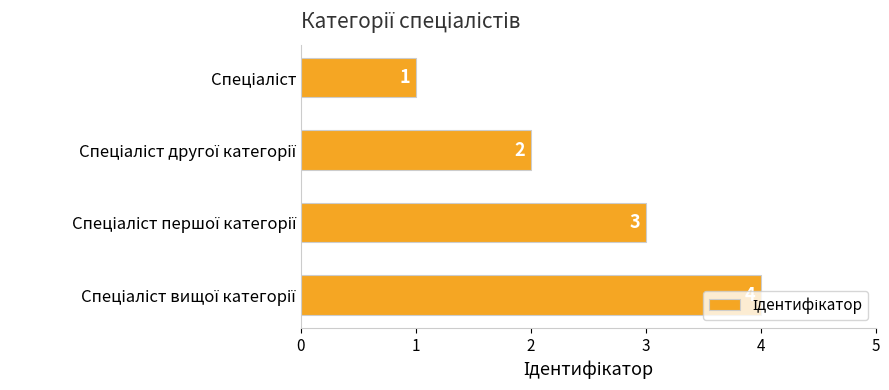

What is the value of the 1st bar from the top?

1